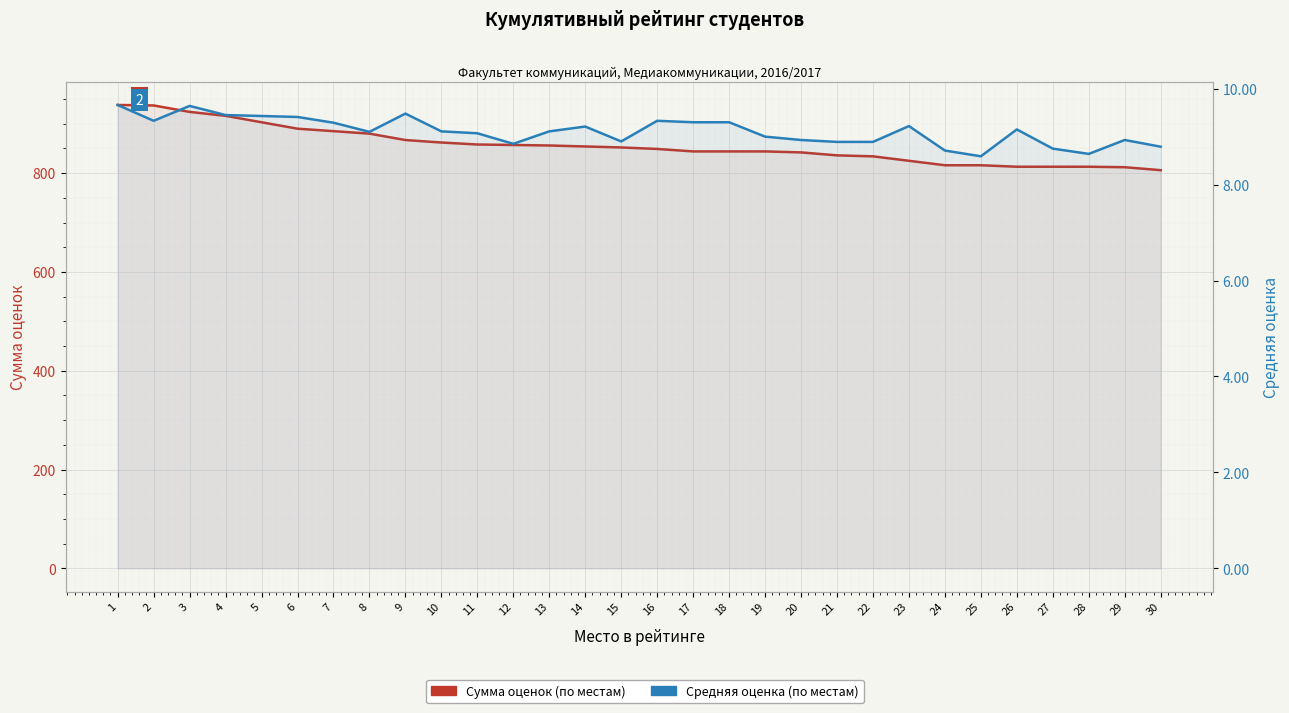

True or false: Средняя оценка (по местам) and Сумма оценок (по местам) cross at least once.

False